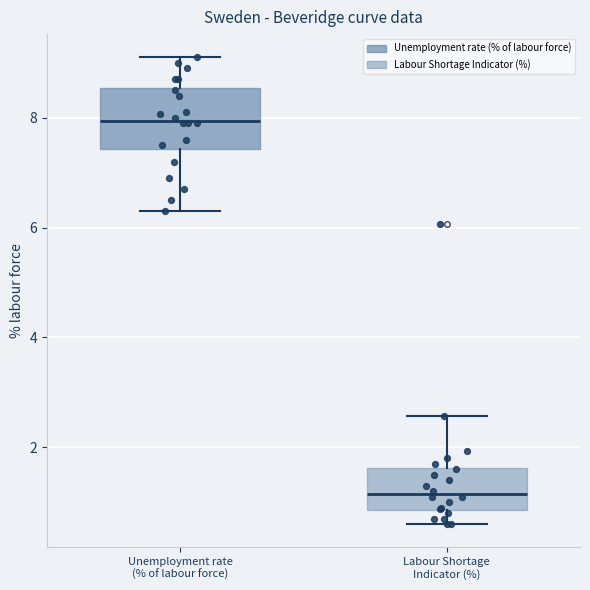

Which box has the lowest median line?

Labour Shortage Indicator (%)